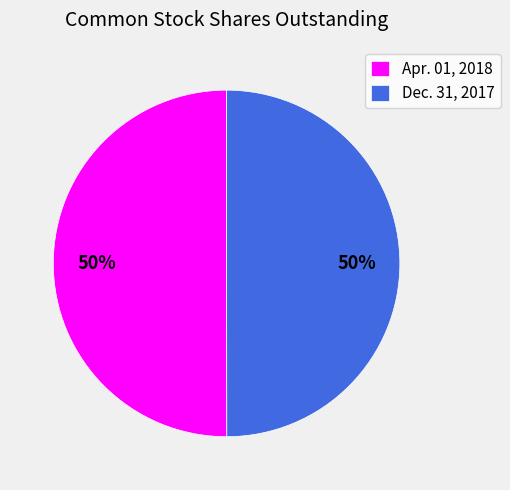

To the nearest percent, what portion does Dec. 31, 2017 represent?

50%